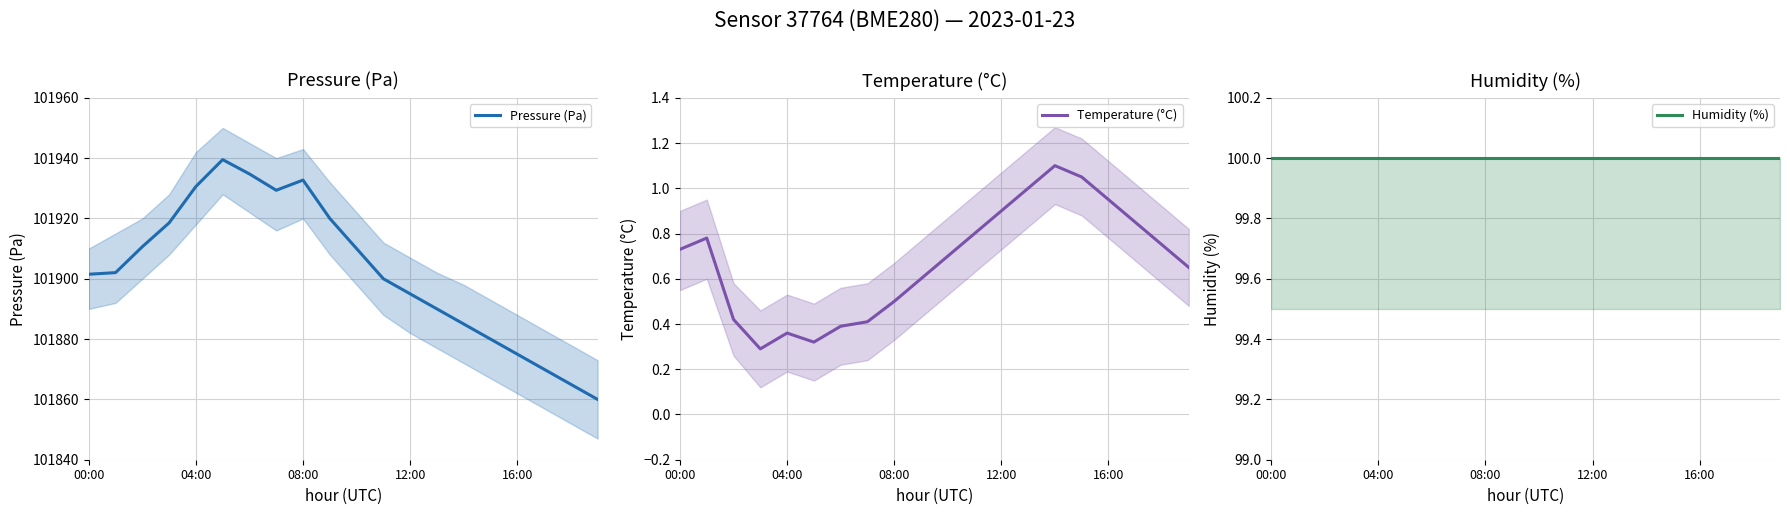

Where is the first local maximum for Pressure (Pa)?

5